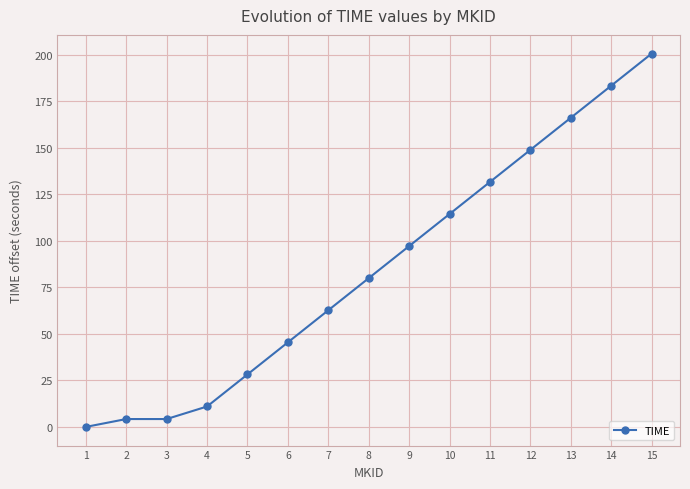

Approximately how many times larger is the value at 7 compared to 5?

2.2